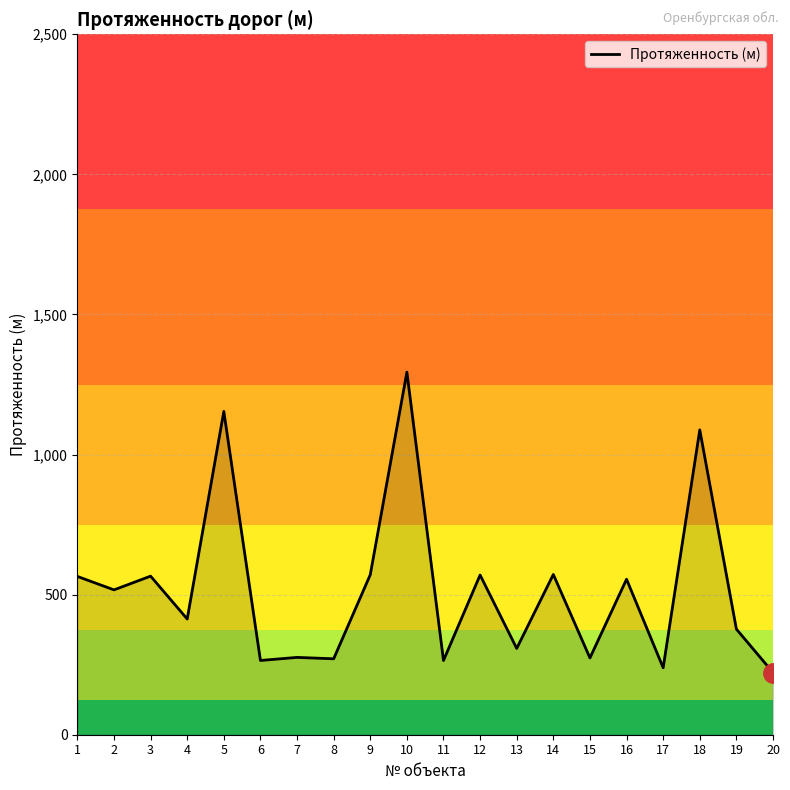

Where is the first local maximum?

3